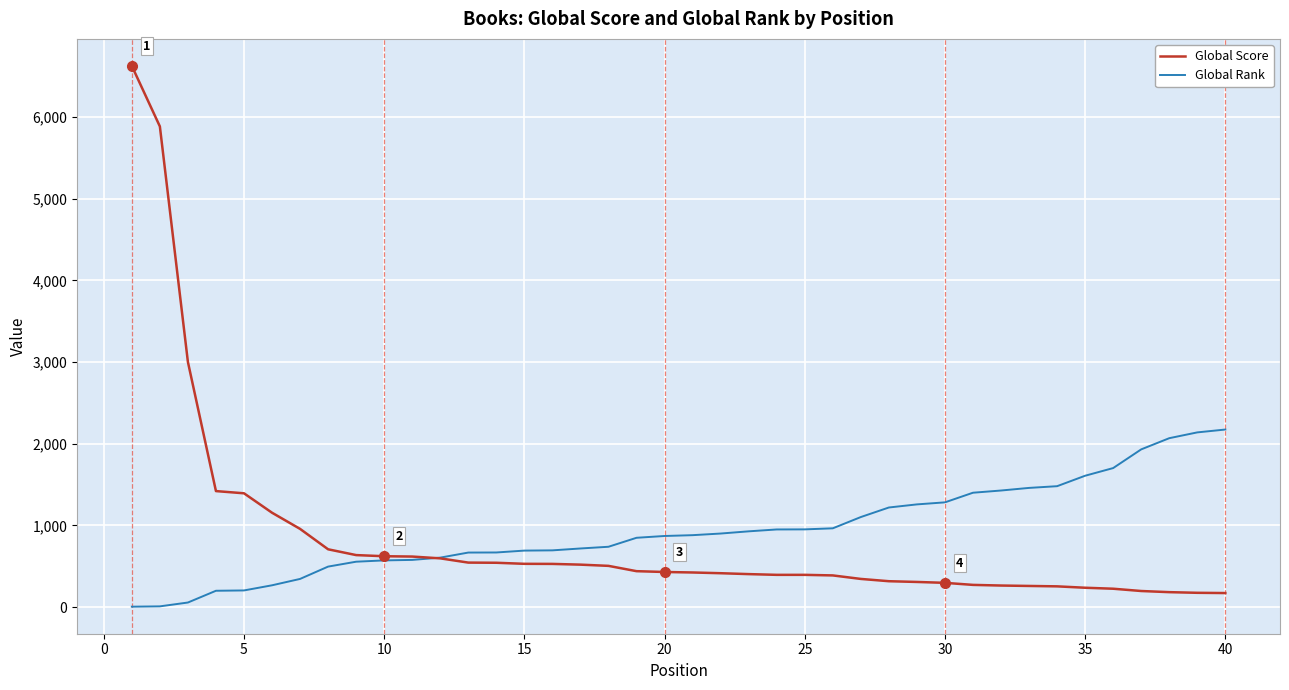

Which series has the largest range (max minus min)?

Global Score